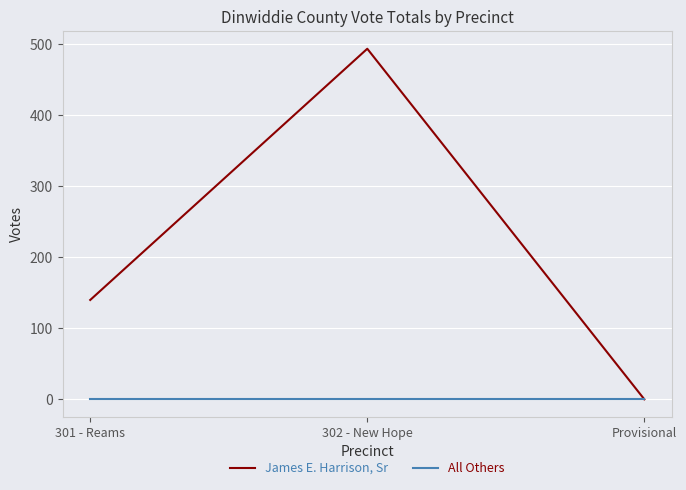

Which series has the widest spread of values?

James E. Harrison, Sr